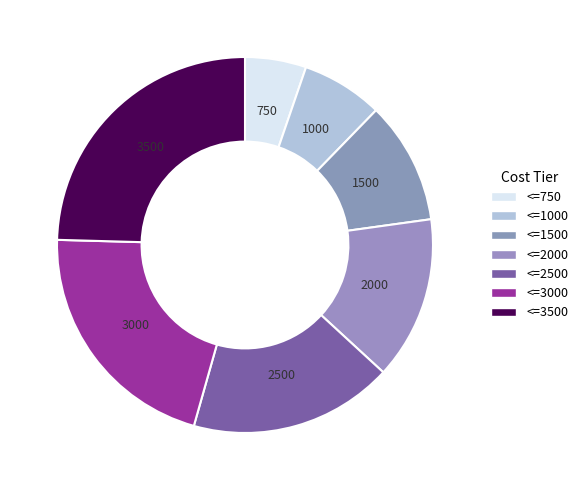

Does <=1000 represent more than half of the total?

No